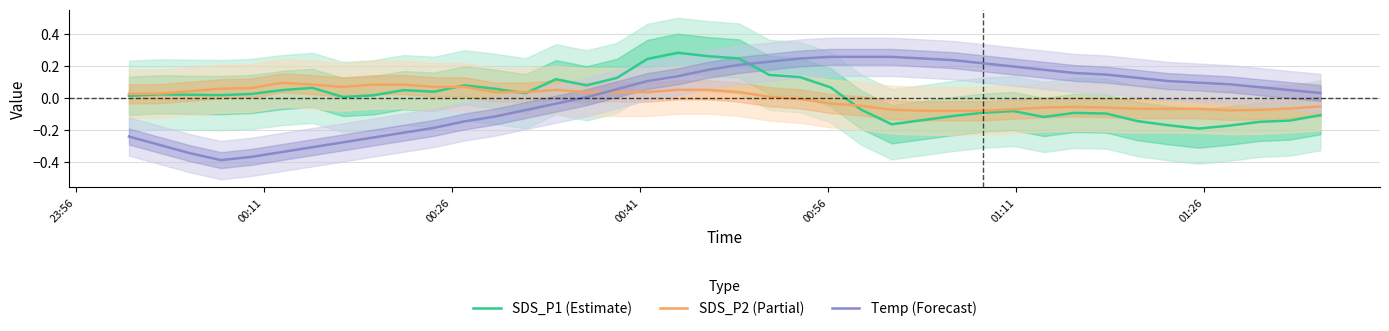

True or false: SDS_P2 (Partial) and Temp (Forecast) cross at least once.

True